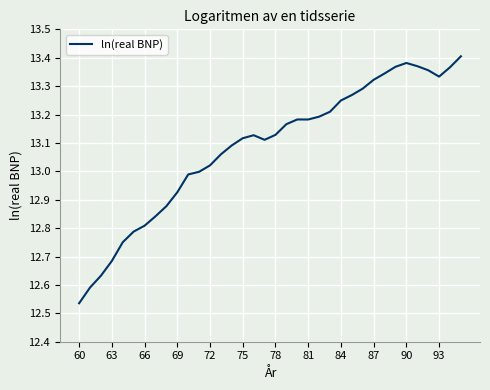

What is the difference between the maximum and minimum values?

0.9